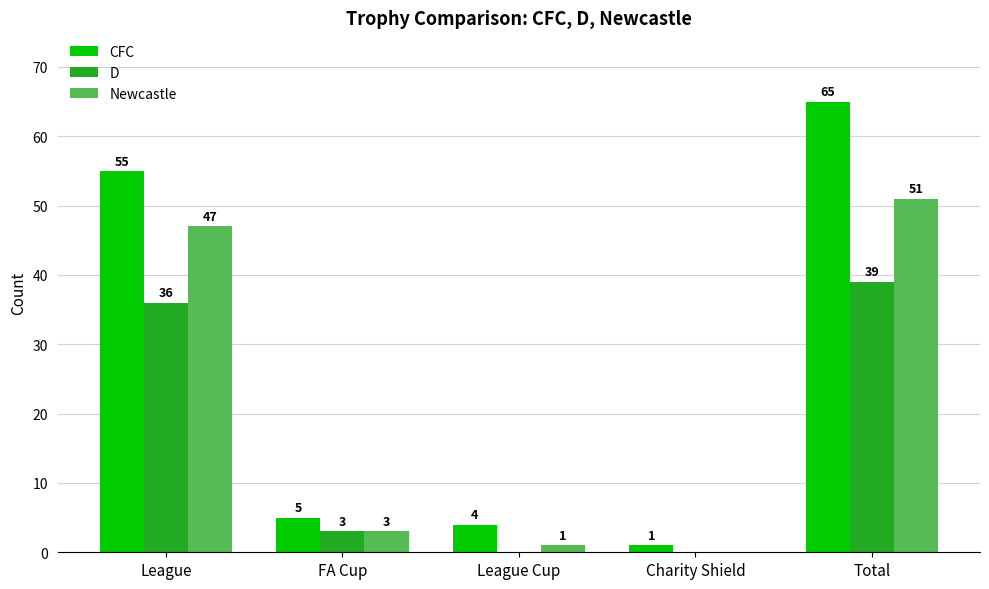

What is the sum of all Newcastle values?

102